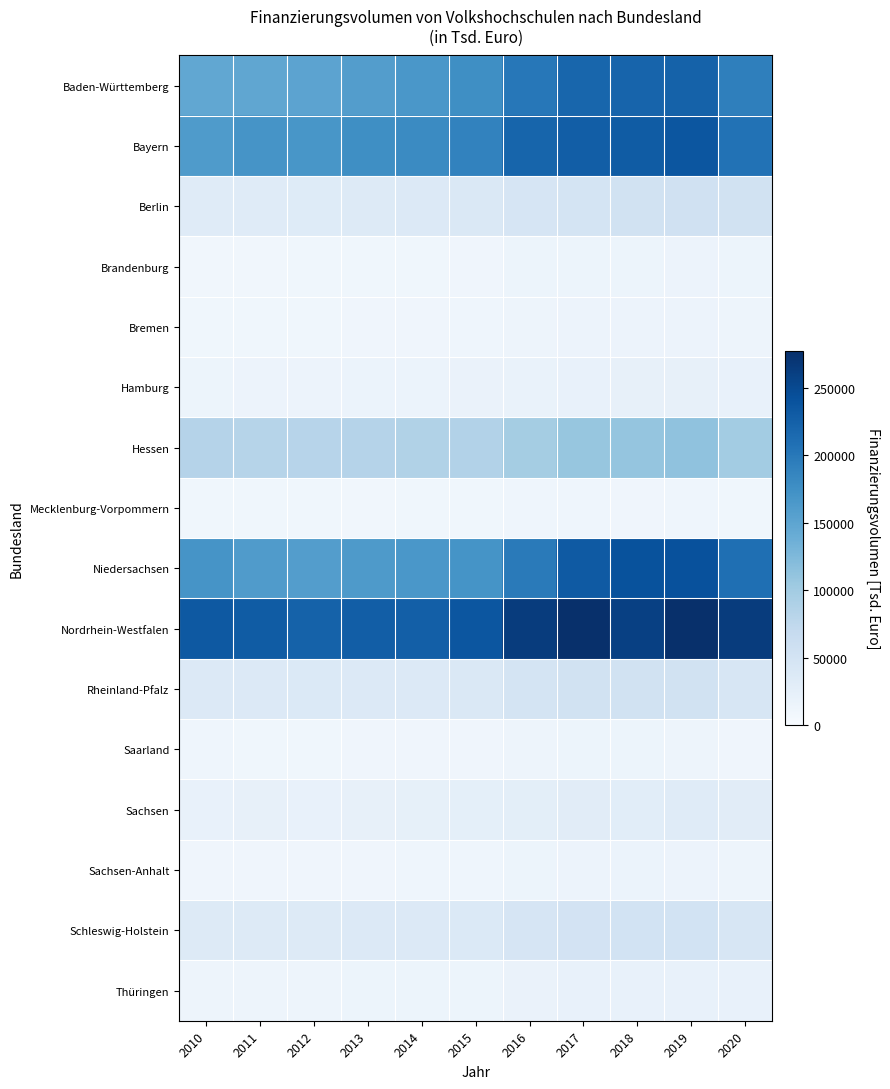

At 2020, list the series in order from smallest to largest.

Mecklenburg-Vorpommern, Saarland, Bremen, Sachsen-Anhalt, Brandenburg, Thüringen, Hamburg, Sachsen, Schleswig-Holstein, Rheinland-Pfalz, Berlin, Hessen, Baden-Württemberg, Bayern, Niedersachsen, Nordrhein-Westfalen